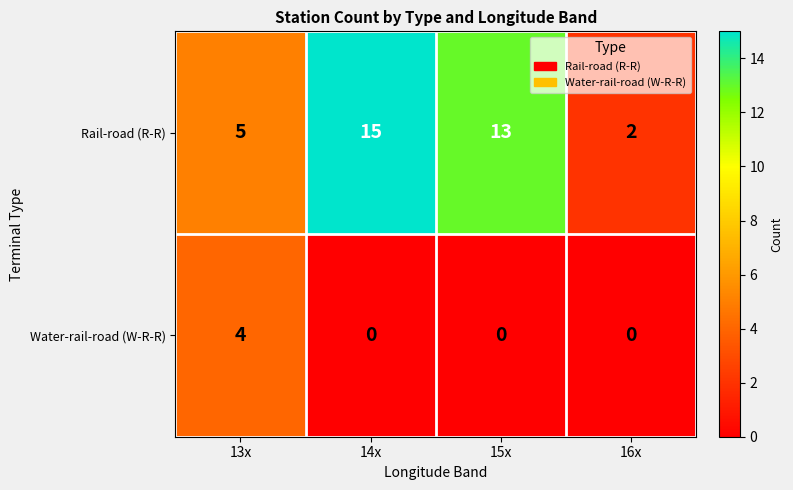

Between 13x and 14x, which series saw the biggest shift?

Rail-road (R-R)